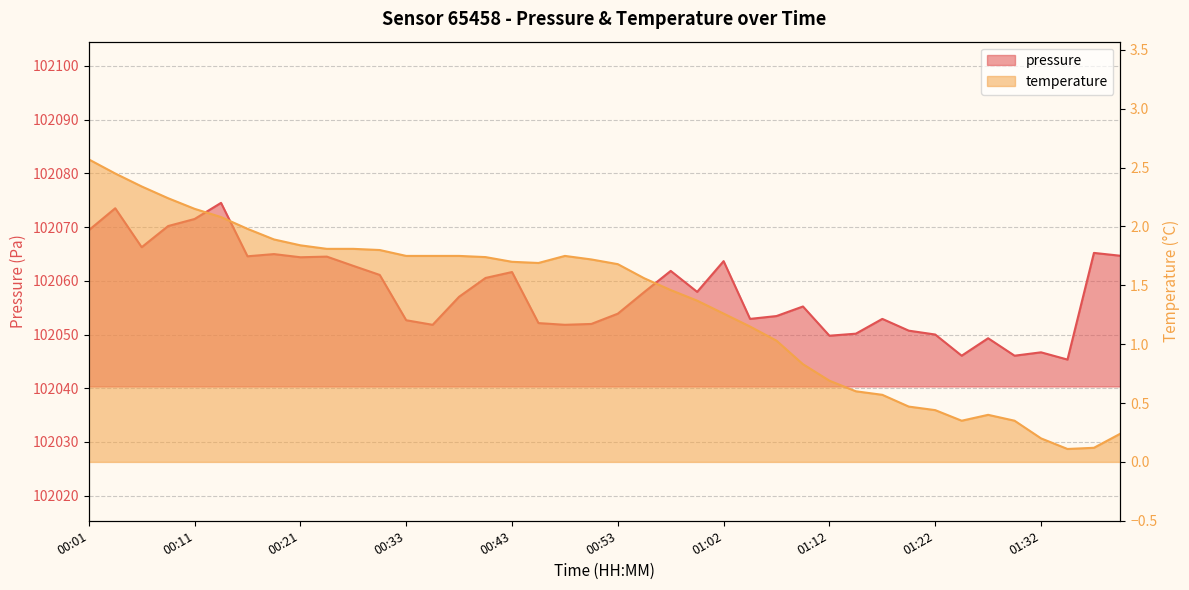

Reading left to right, what are all the values shown in this chart?

pressure: 102069.4	102073.5	102066.2	102070.2	102071.5	102074.5	102064.6	102065.0	102064.4	102064.5	102062.8	102061.1	102052.7	102051.8	102057.0	102060.5	102061.6	102052.1	102051.8	102052.0	102053.9	102057.9	102061.8	102057.9	102063.7	102052.9	102053.4	102055.2	102049.8	102050.2	102052.9	102050.7	102050.0	102046.1	102049.3	102046.1	102046.7	102045.3	102065.2	102064.7
temperature: 2.6	2.5	2.3	2.2	2.1	2.1	2.0	1.9	1.8	1.8	1.8	1.8	1.8	1.8	1.8	1.7	1.7	1.7	1.8	1.7	1.7	1.6	1.5	1.4	1.3	1.1	1.0	0.8	0.7	0.6	0.6	0.5	0.4	0.3	0.4	0.3	0.2	0.1	0.1	0.2